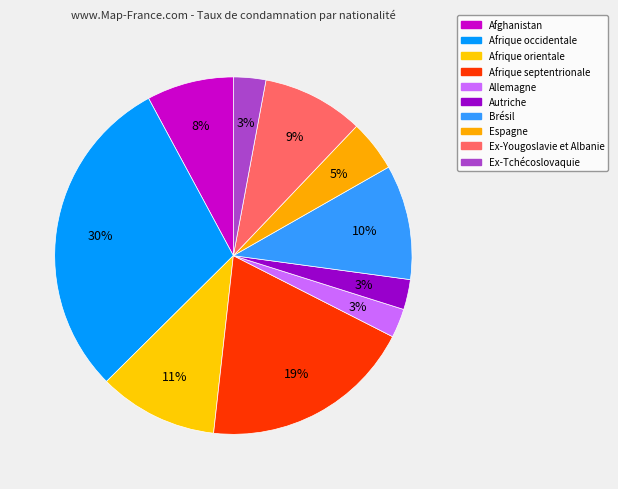

Does any single category account for the majority?

No